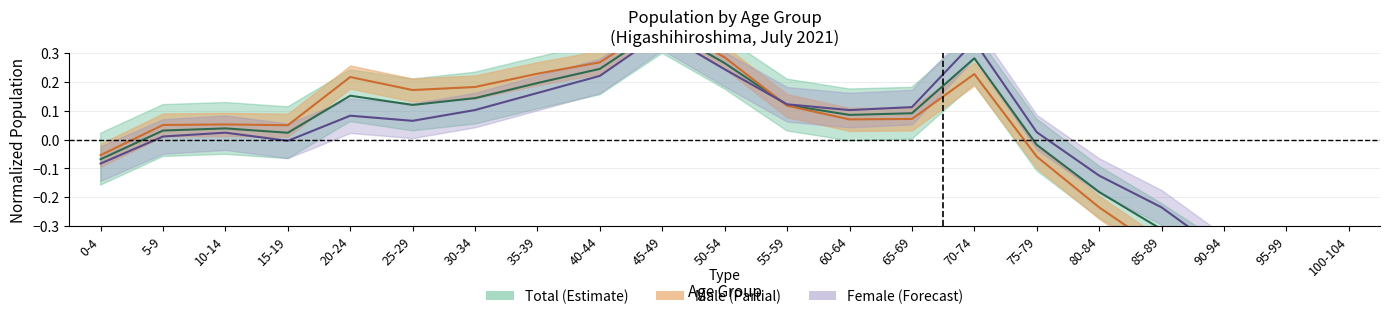

True or false: Female and Male cross at least once.

True